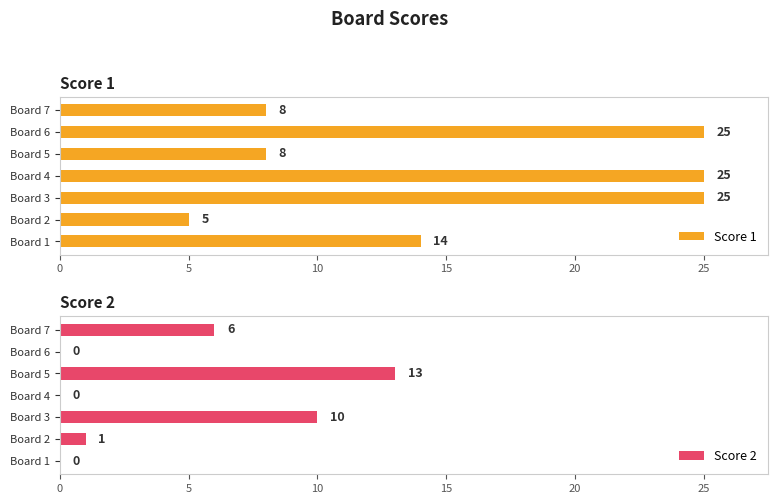

At which label is Score 1 closest to 15?

Board 1